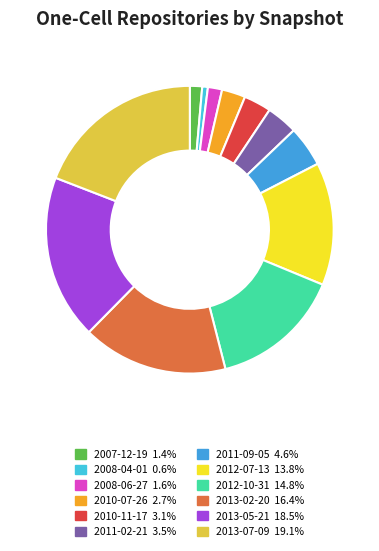

Which has a higher value, 2013-05-21 or 2010-07-26?

2013-05-21